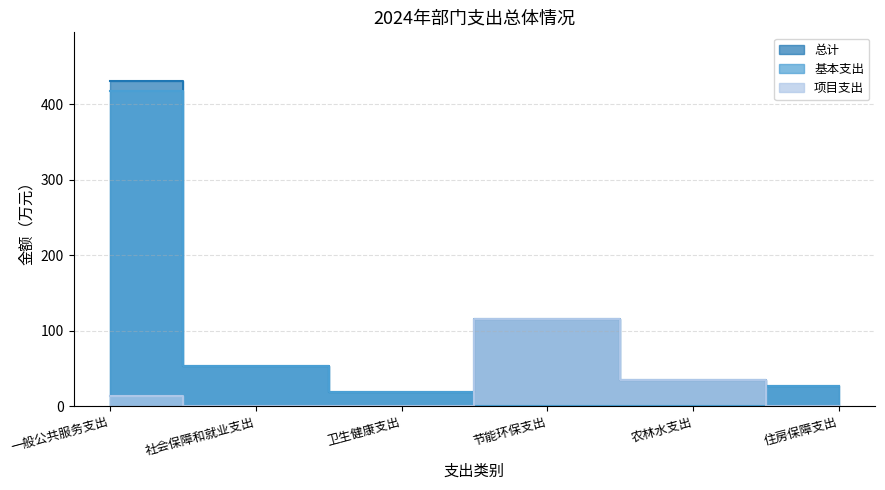

The value of 总计 at 卫生健康支出 is 18.1. True or false?

True